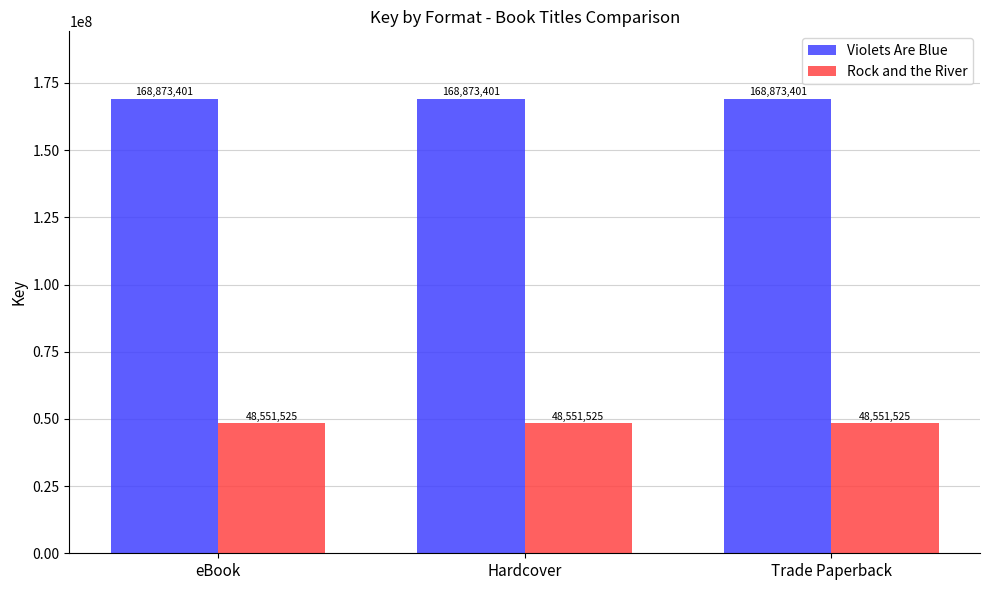

Which series has the largest total across all categories?

Violets Are Blue